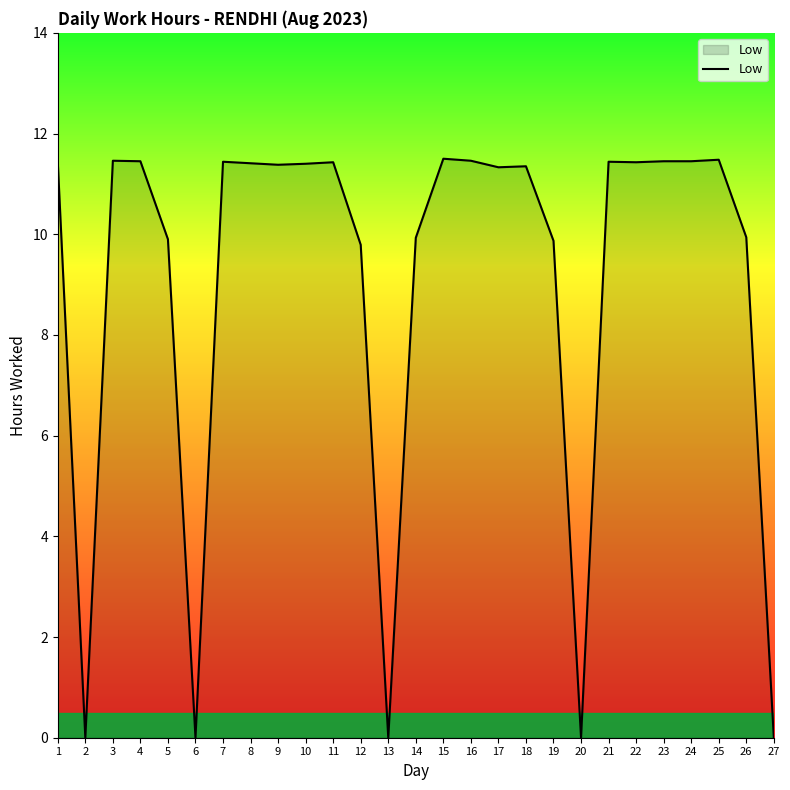

What is the greatest value displayed?

11.5